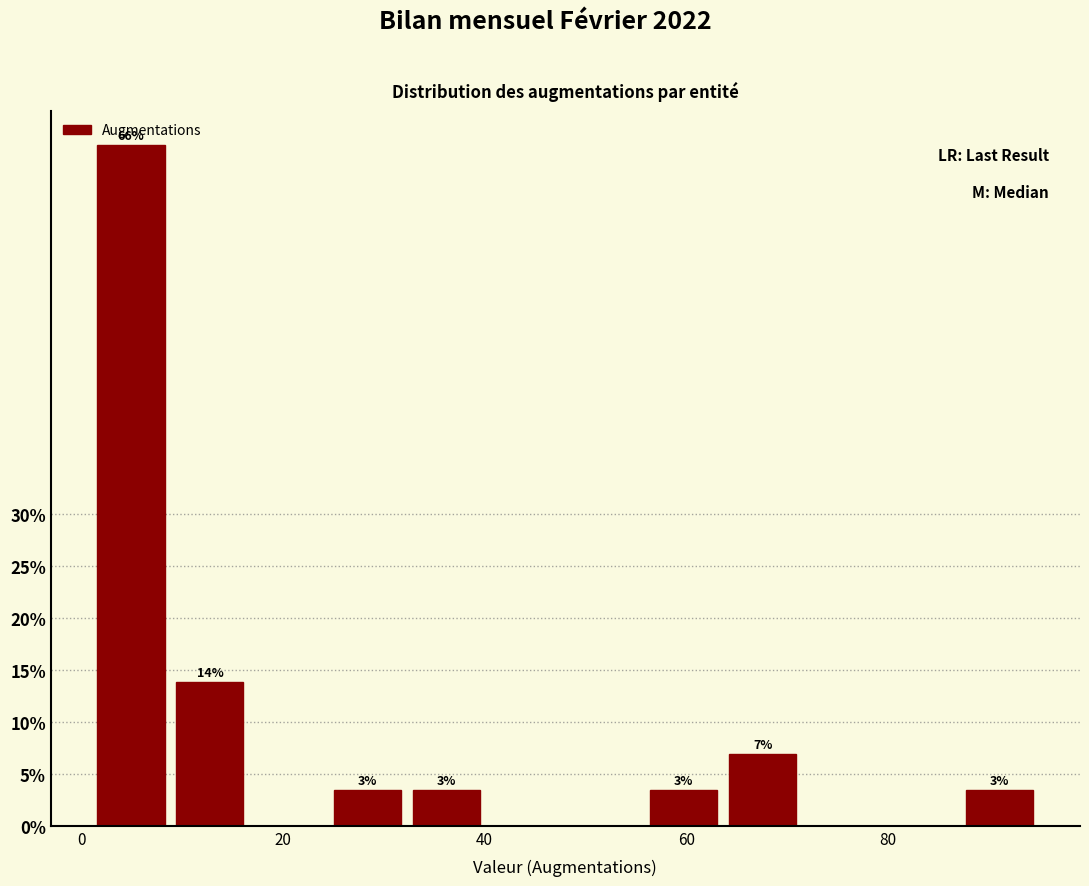

Read against the x-axis, roughly where is the centre of the tallest bar?

4